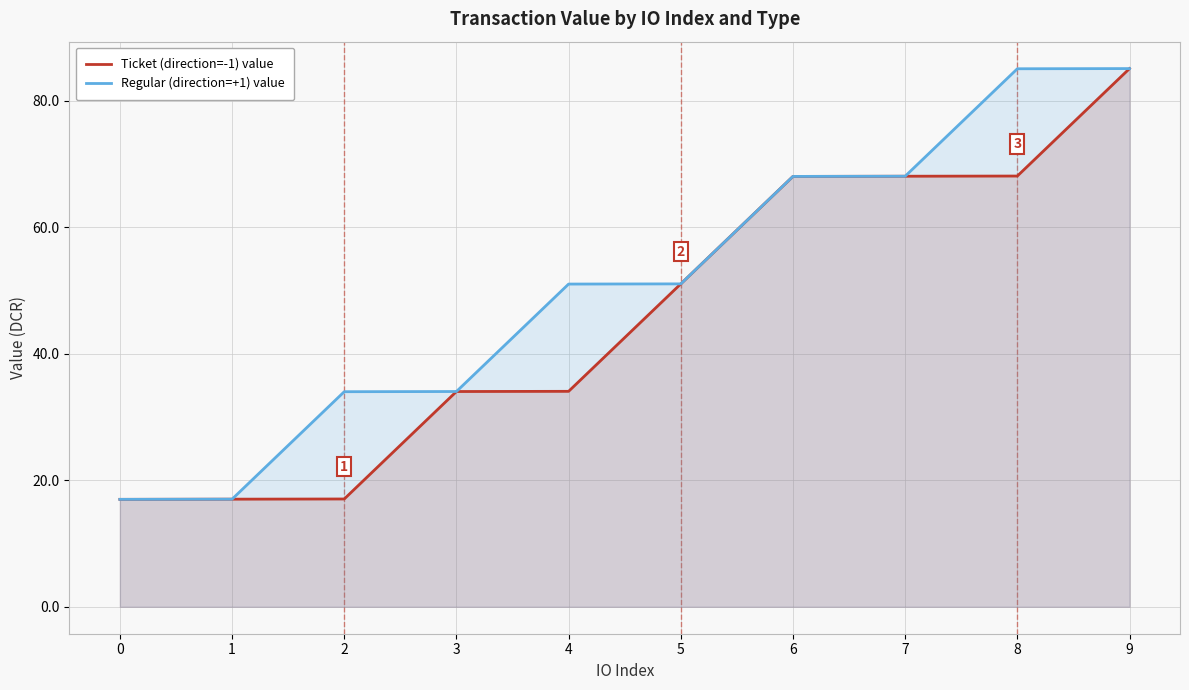

How many lines are shown in the chart?

2